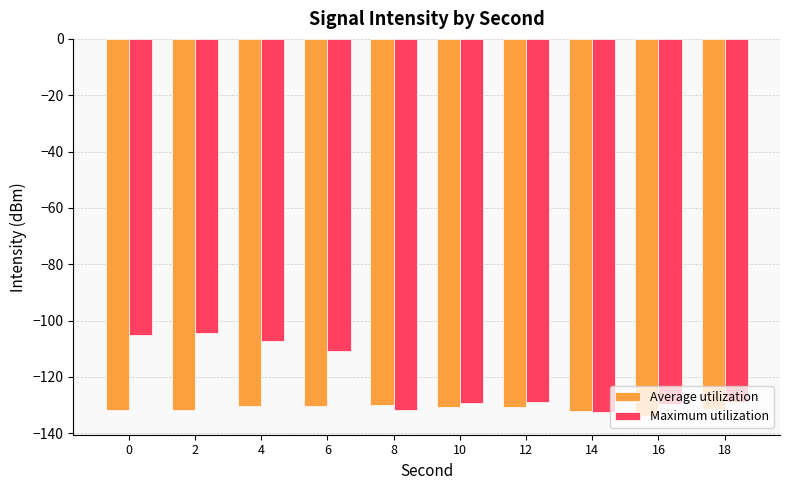

How many bars are there in each group?

2